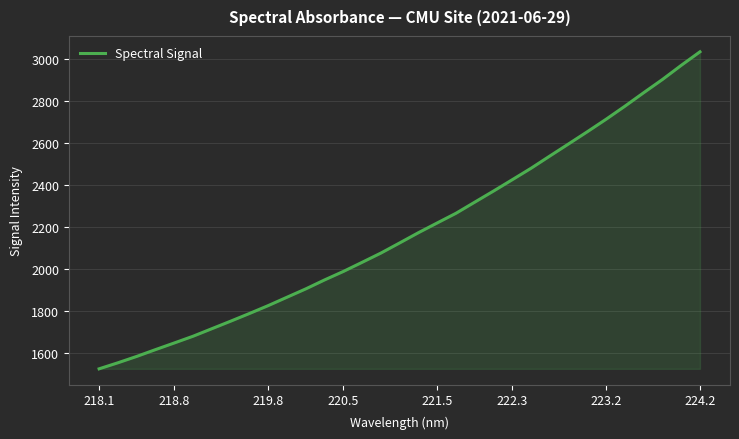

What is the greatest value displayed?

3036.4